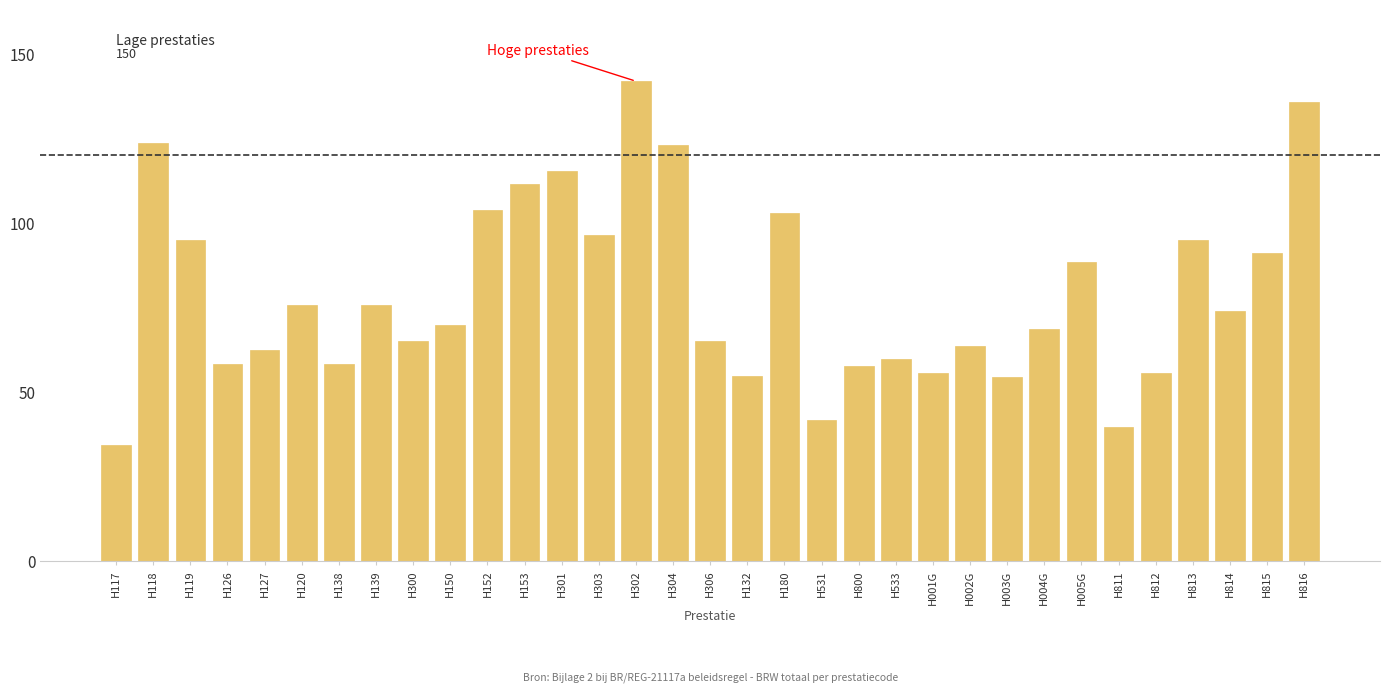

What is the sum of all values?

2610.1